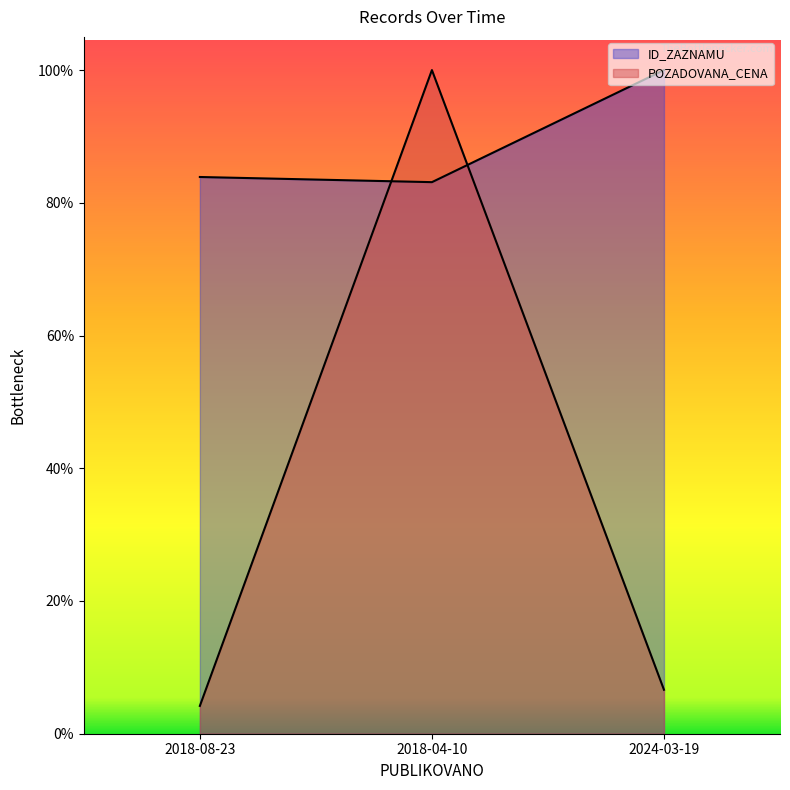

Which label corresponds to the smallest value in the chart?

2018-08-23